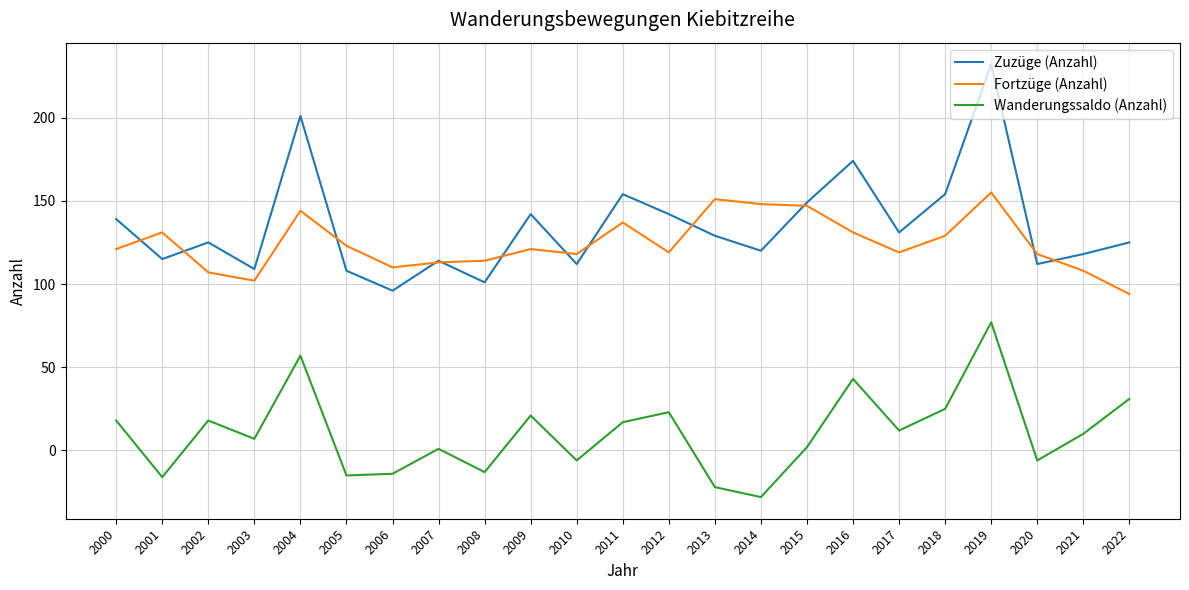

True or false: Wanderungssaldo (Anzahl) and Fortzüge (Anzahl) intersect in this chart.

False